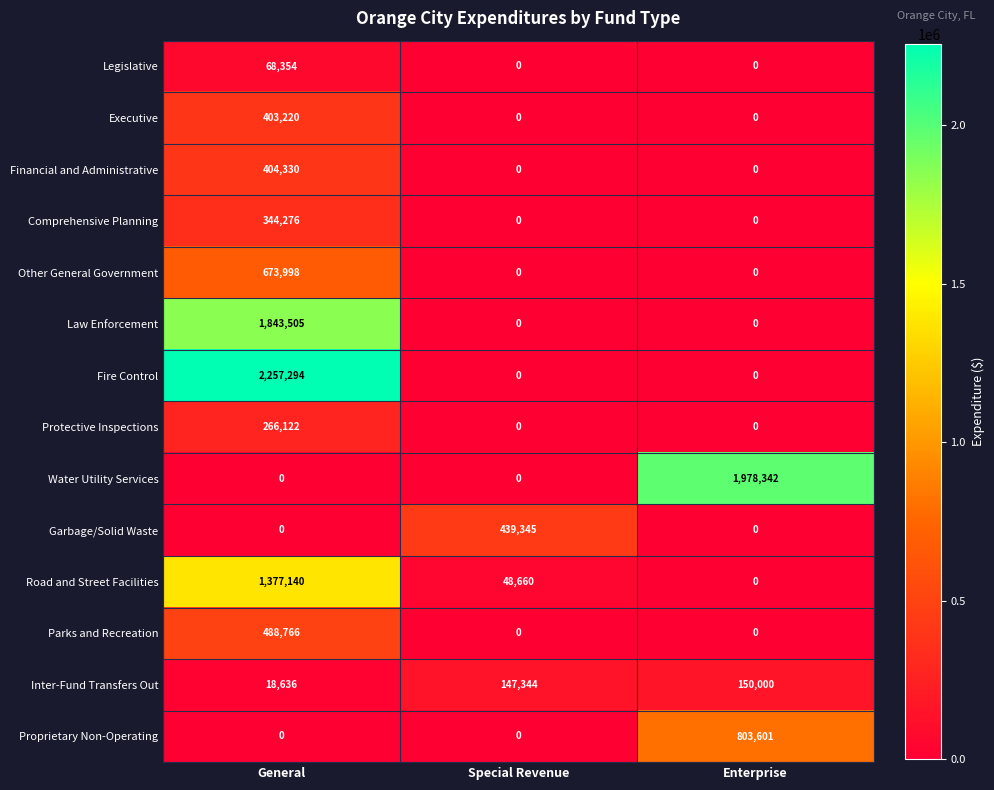

What is the difference between the highest and lowest values at General?

2257294